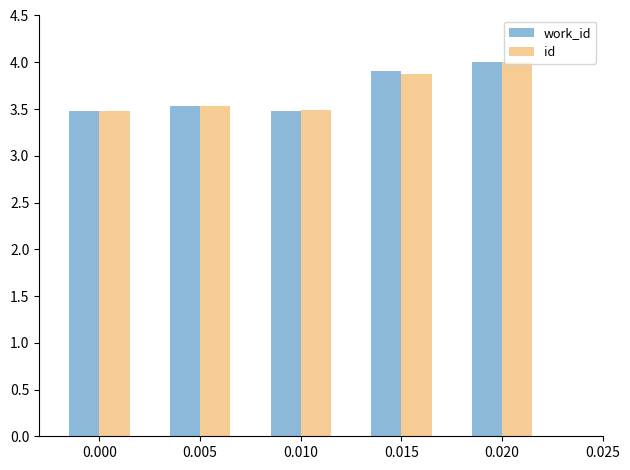

At which category is the sum across all series the highest?

0.020